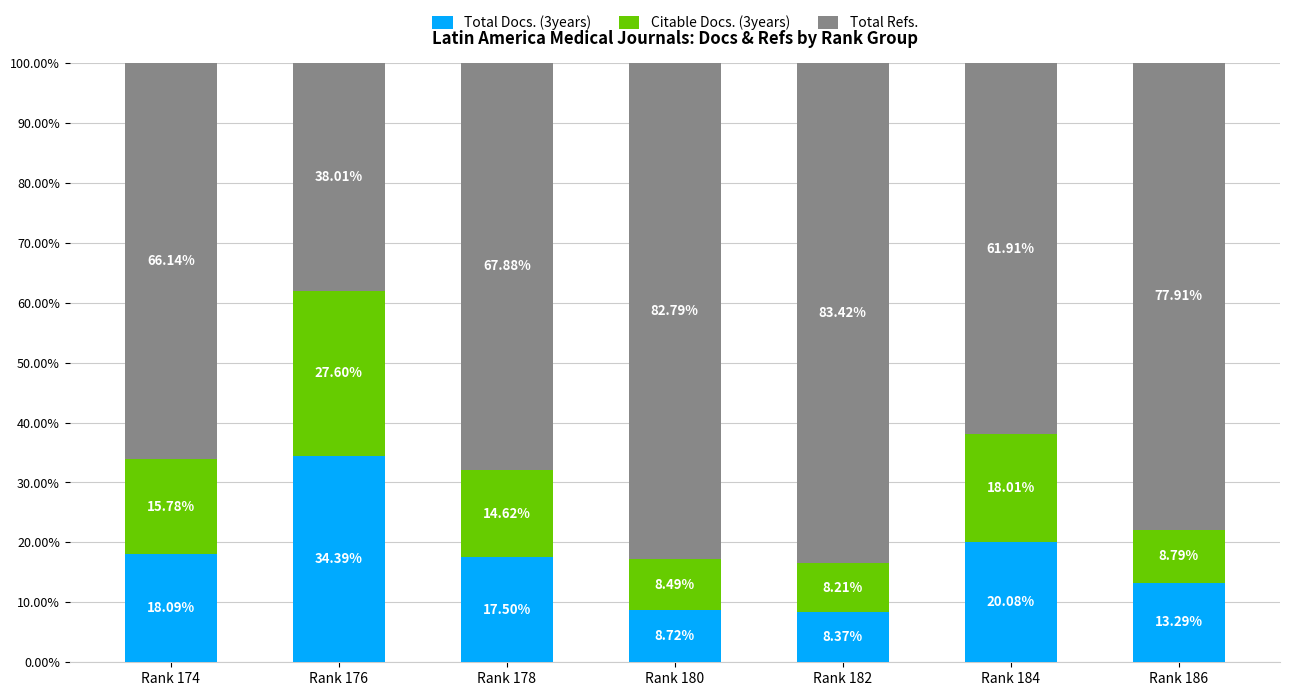

What is the total value across all series at Rank 174?

100.0